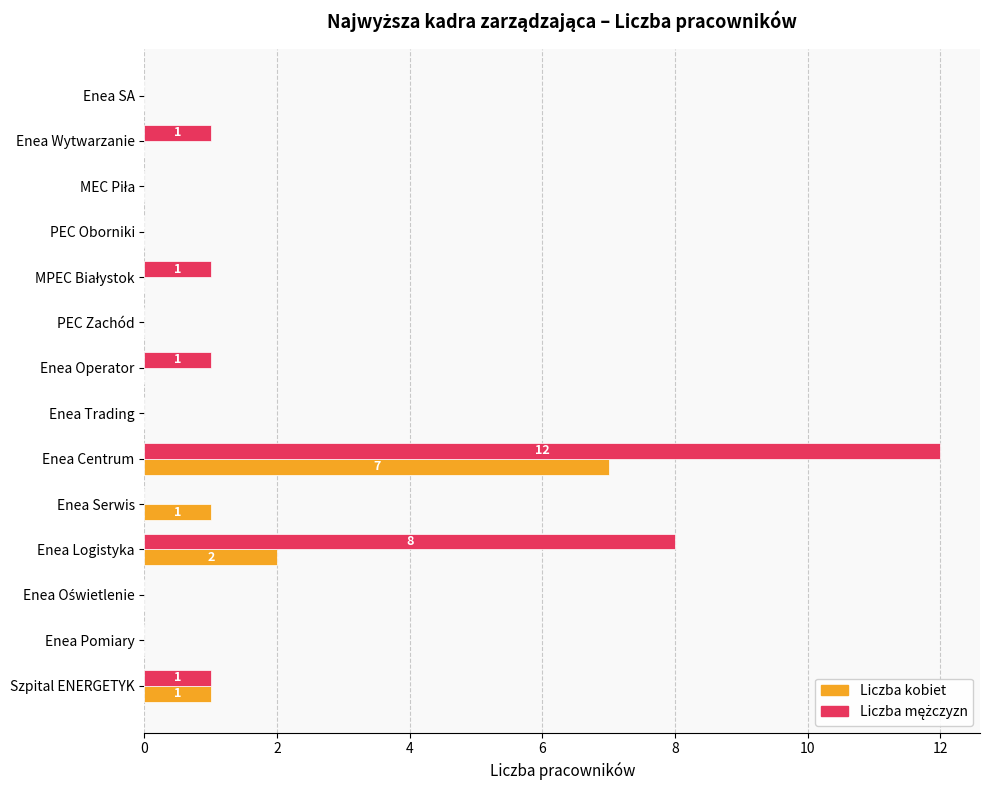

Is it true that Liczba kobiet equals 0 at Enea Trading?

True